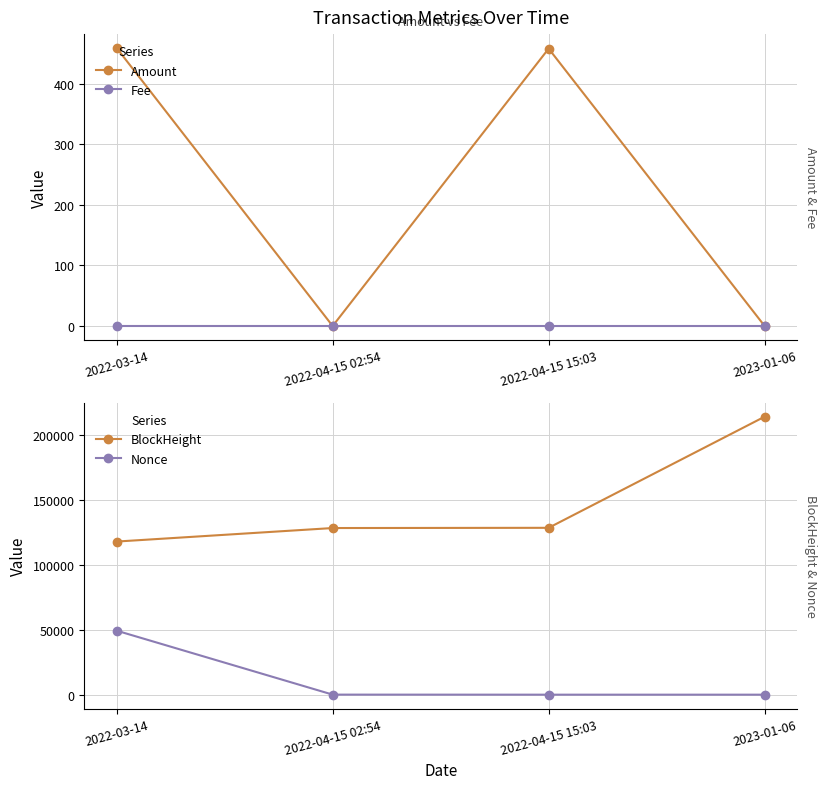

What is the spread (max minus min) of values at 2022-04-15 15:03?

128278.0